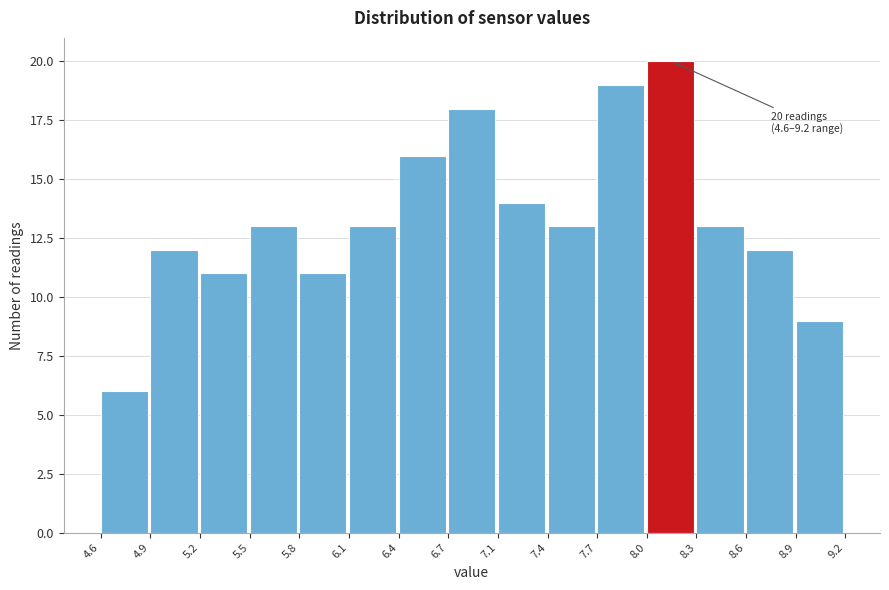

Which range on the x-axis has the tallest bar?

8.0 to 8.3